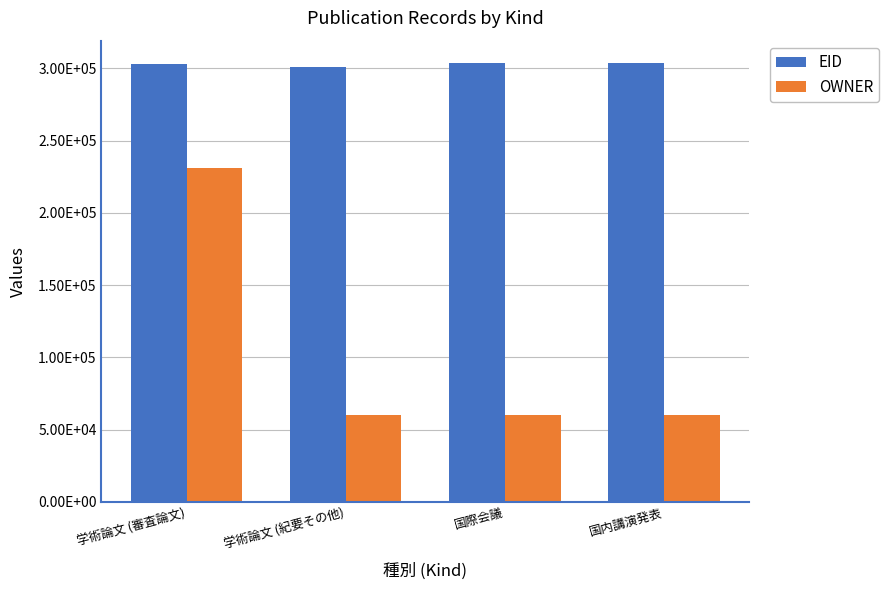

What are all the series names shown in the legend?

EID, OWNER